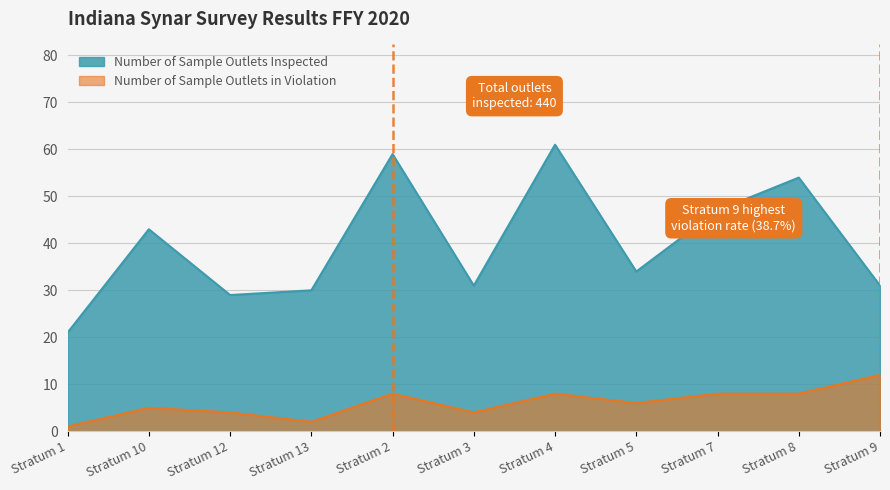

What is the difference between the Number of Sample Outlets in Violation values at Stratum 4 and Stratum 3?

4